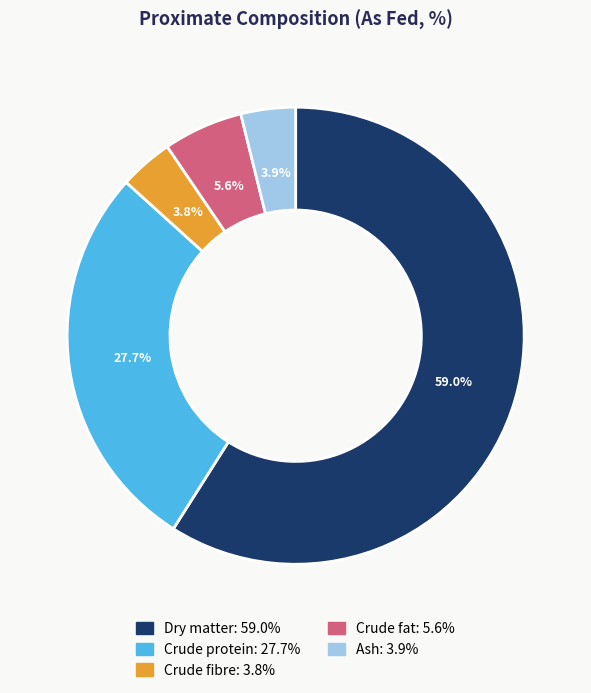

Count the number of slices in the pie.

5